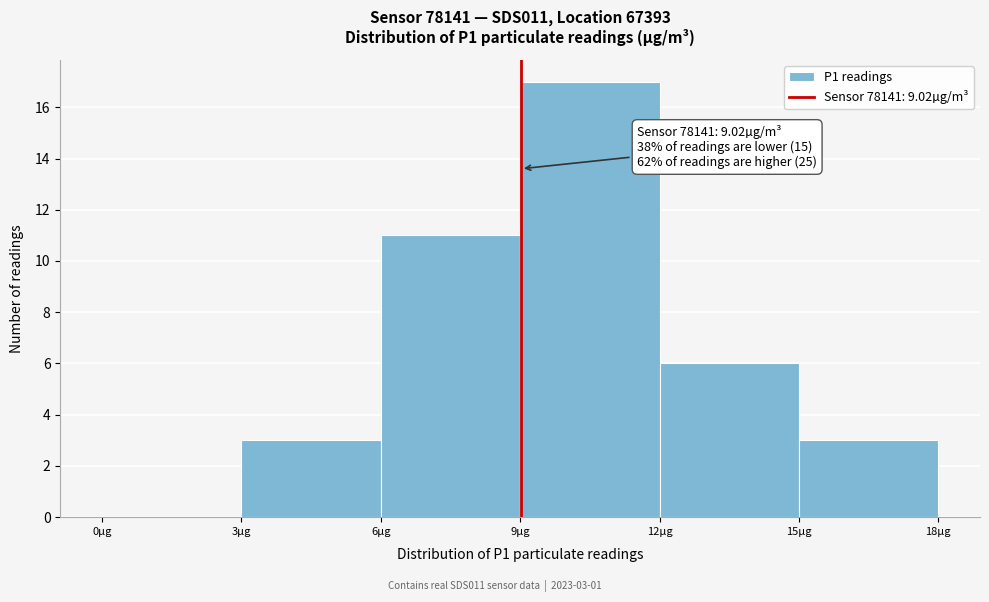

Over which range of the x-axis is the bar tallest?

9 to 12